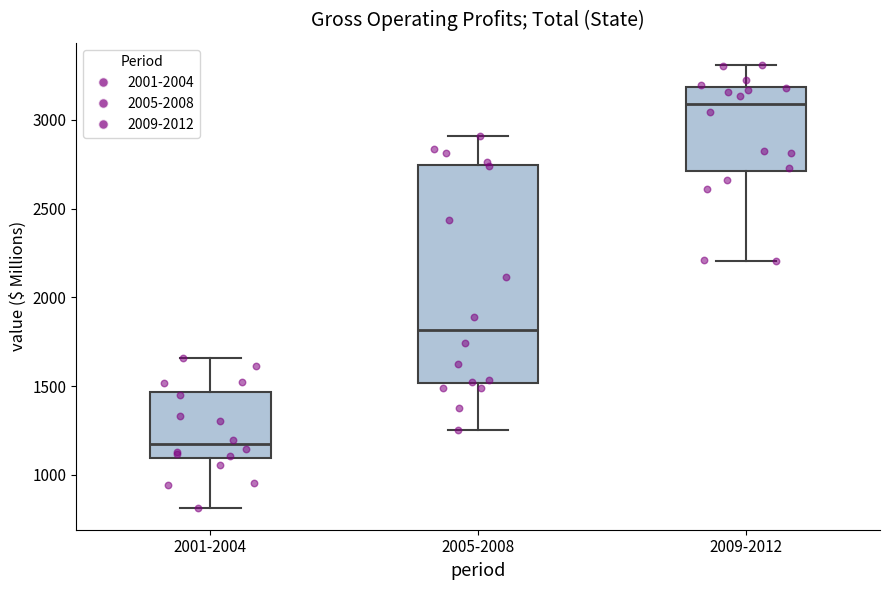

Where does the upper whisker of the box for 2001-2004 end on the y-axis? The values are not printed on the chart, so give them approximately, as read against the axis.

1650